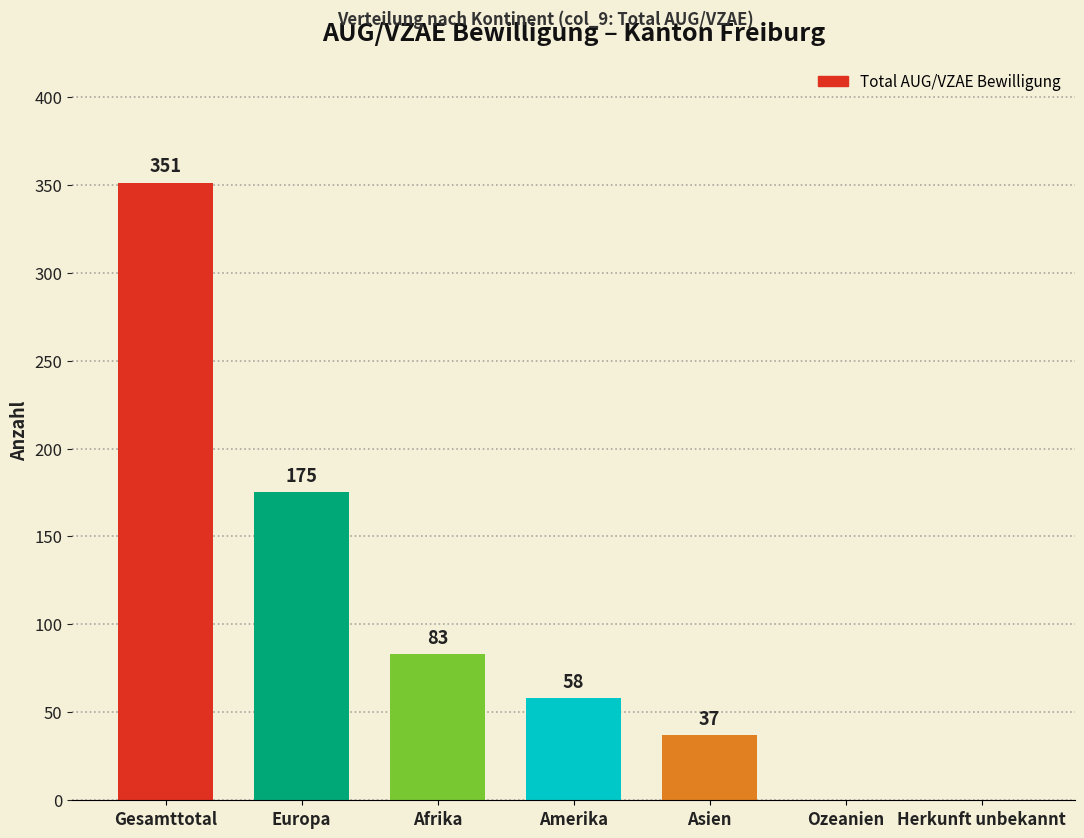

Reading left to right, transcribe all the data shown in this chart.

Gesamttotal=351	Europa=175	Afrika=83	Amerika=58	Asien=37	Ozeanien=0	Herkunft unbekannt=0